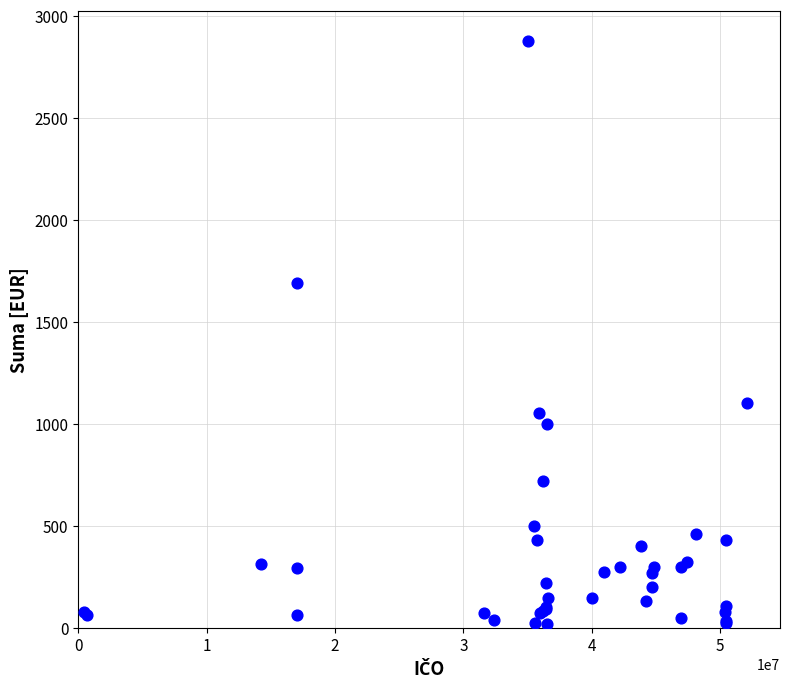

What Y value in the scatter plot is closest to 1450?

1689.6